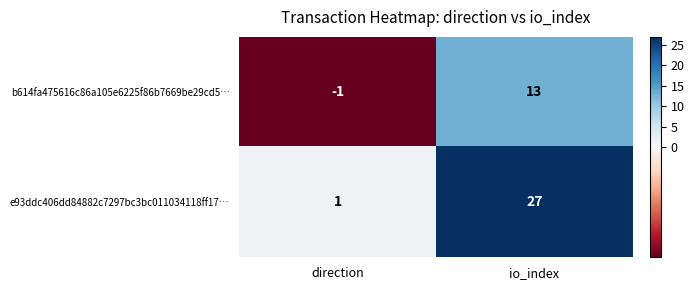

Reading left to right, extract all data points from this chart.

b614fa475616c86a105e6225f86b7669be29cd5…: direction=-1	io_index=13
e93ddc406dd84882c7297bc3bc011034118ff17…: direction=1	io_index=27